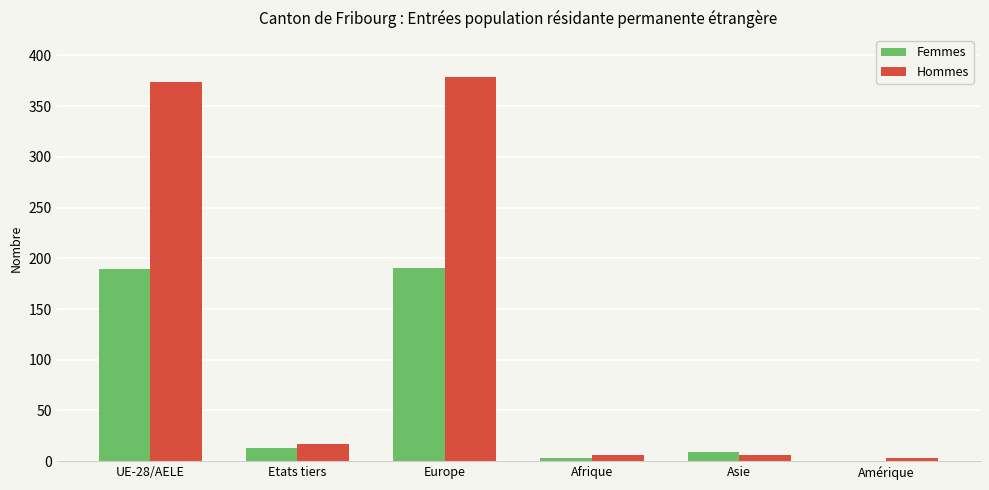

The Hommes series shows 129 at UE-28/AELE. True or false?

False